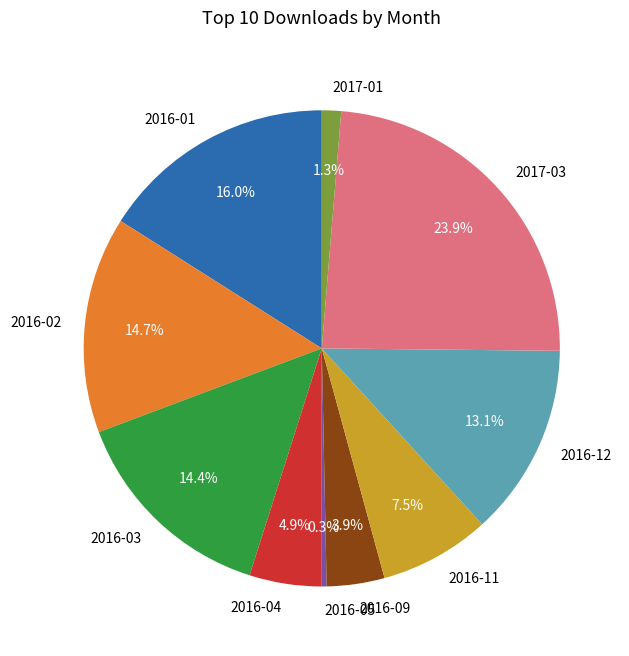

To the nearest percent, what is the average slice percentage?

10%